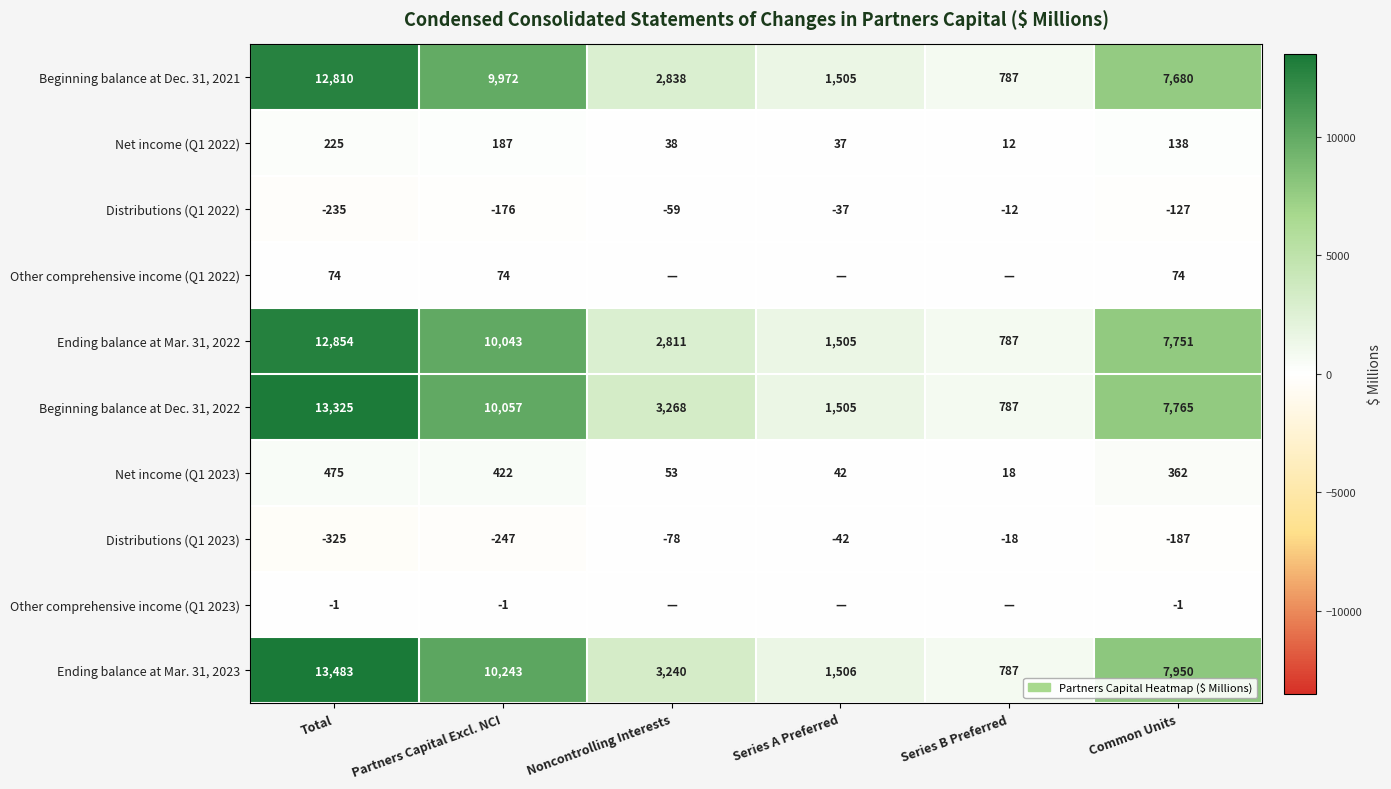

List the labels in order of Ending balance at Mar. 31, 2023 value, largest first.

Total, Partners Capital Excl. NCI, Common Units, Noncontrolling Interests, Series A Preferred, Series B Preferred